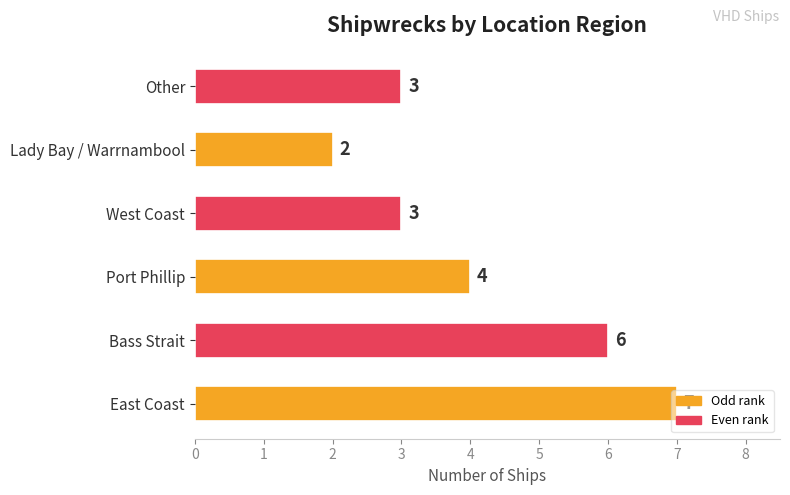

What is the approximate value at Bass Strait?

6